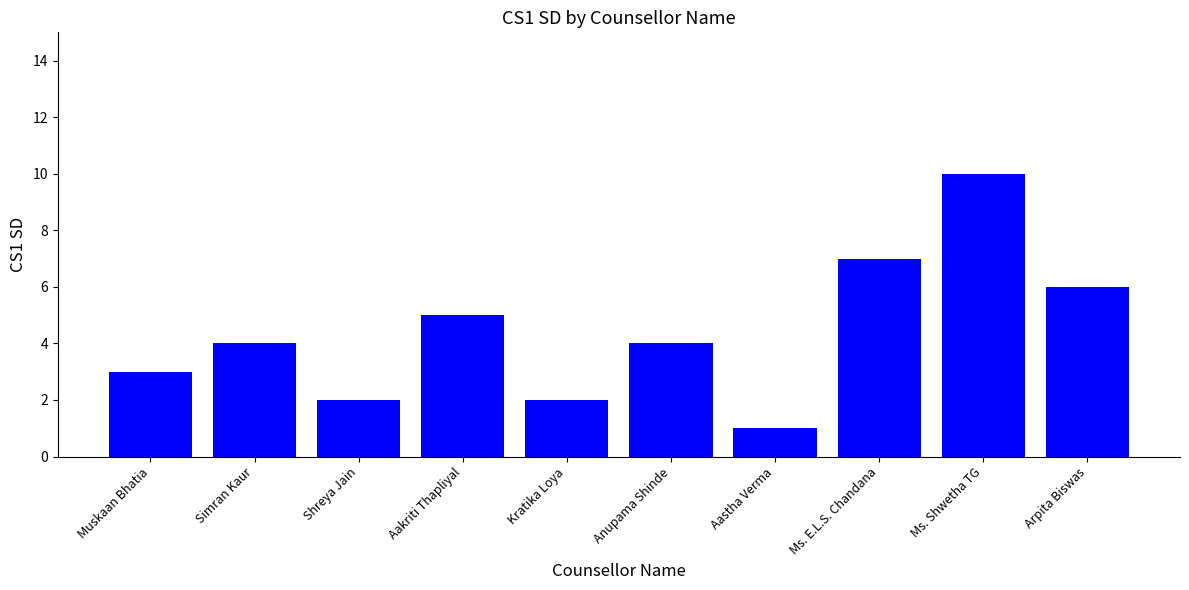

Where is the data nearest to the value 5?

Aakriti Thapliyal